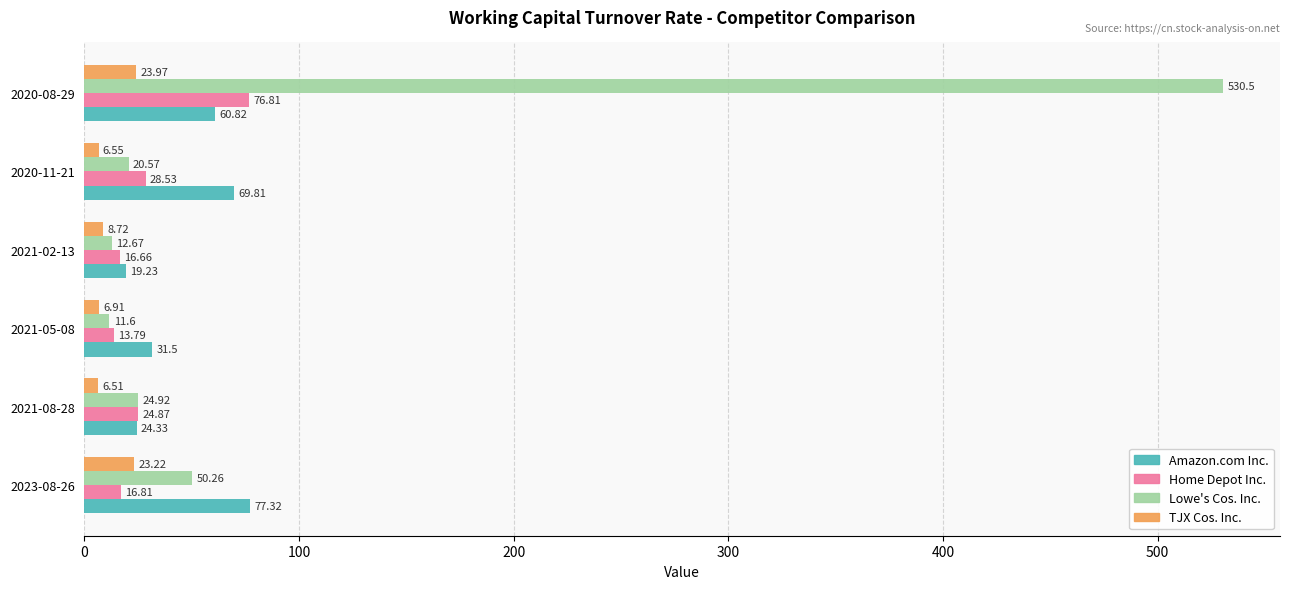

Which series changed the most between 2020-11-21 and 2020-08-29?

Lowe's Cos. Inc.